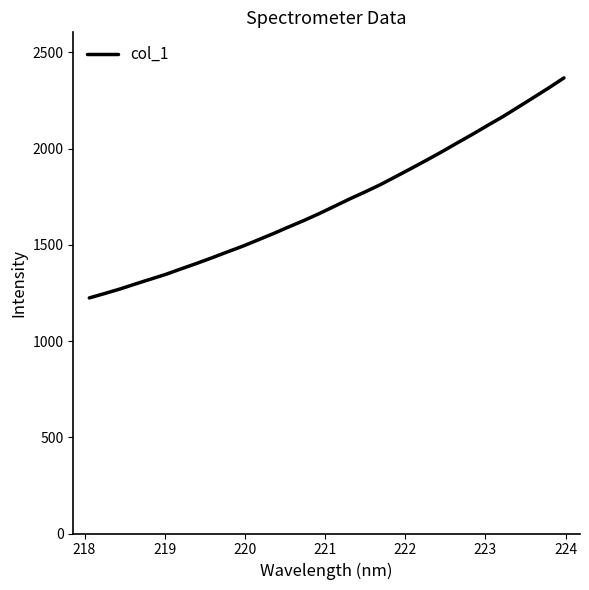

What is the difference between the maximum and minimum values?

1143.4